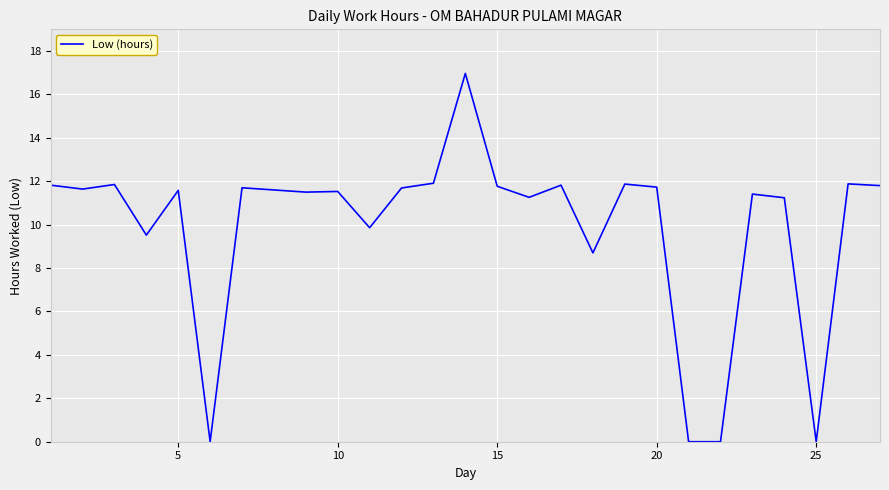

What is the greatest value displayed?

17.0